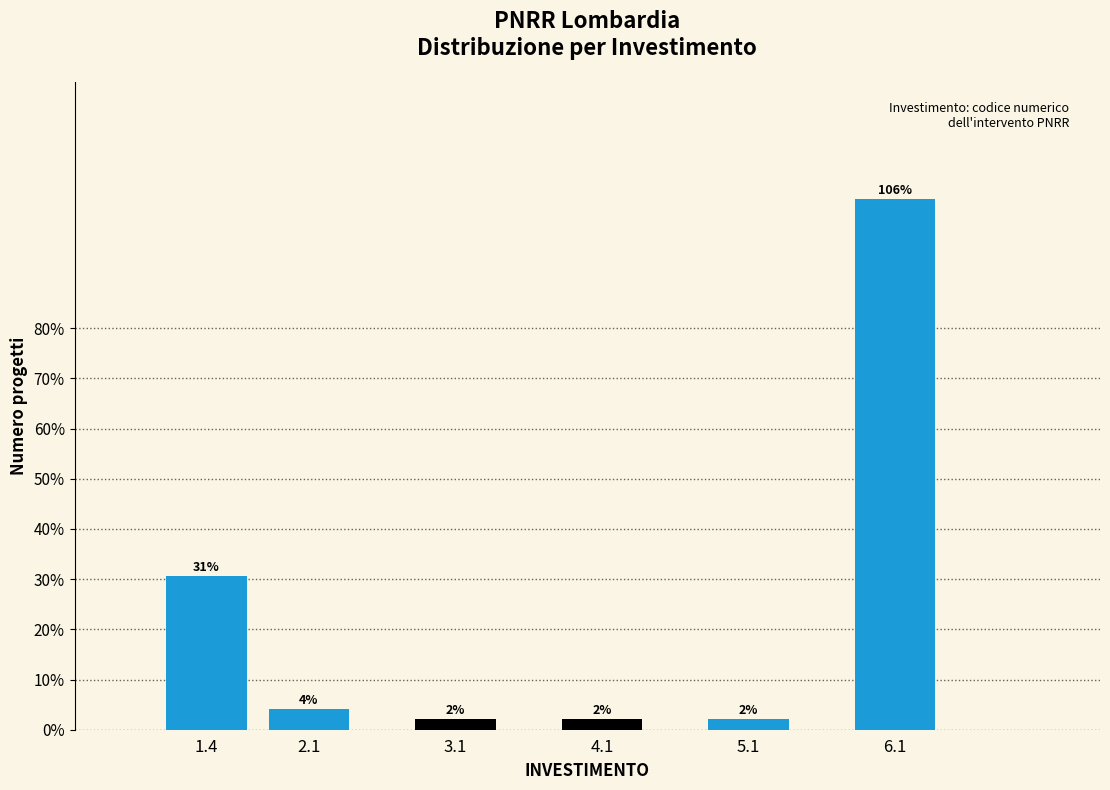

Which category has the highest value across all series?

6.1